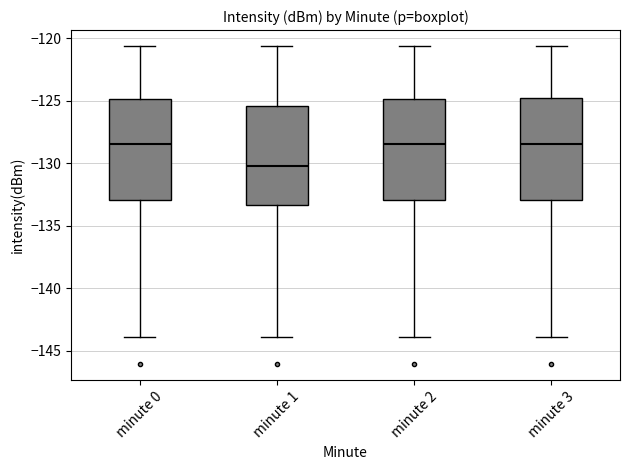

Where is the upper edge of the box for minute 0 on the y-axis? The values are not printed on the chart, so give them approximately, as read against the axis.

-125.0